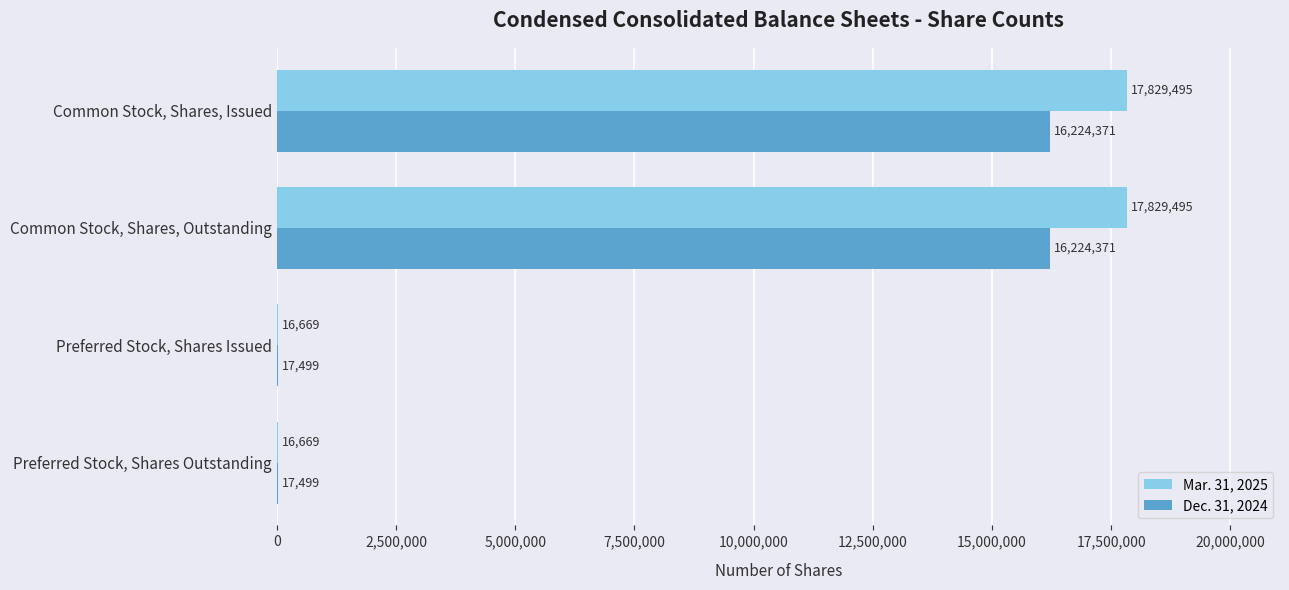

What are all the series names shown in the legend?

Mar. 31, 2025, Dec. 31, 2024